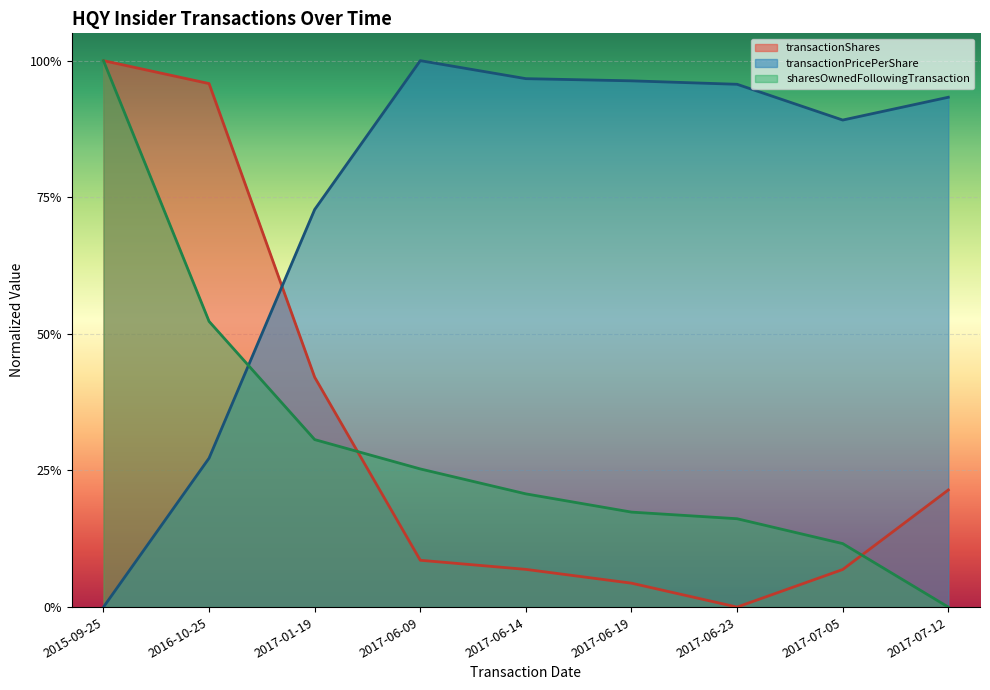

What value does the sharesOwnedFollowingTransaction series have at 2017-06-19?

0.2